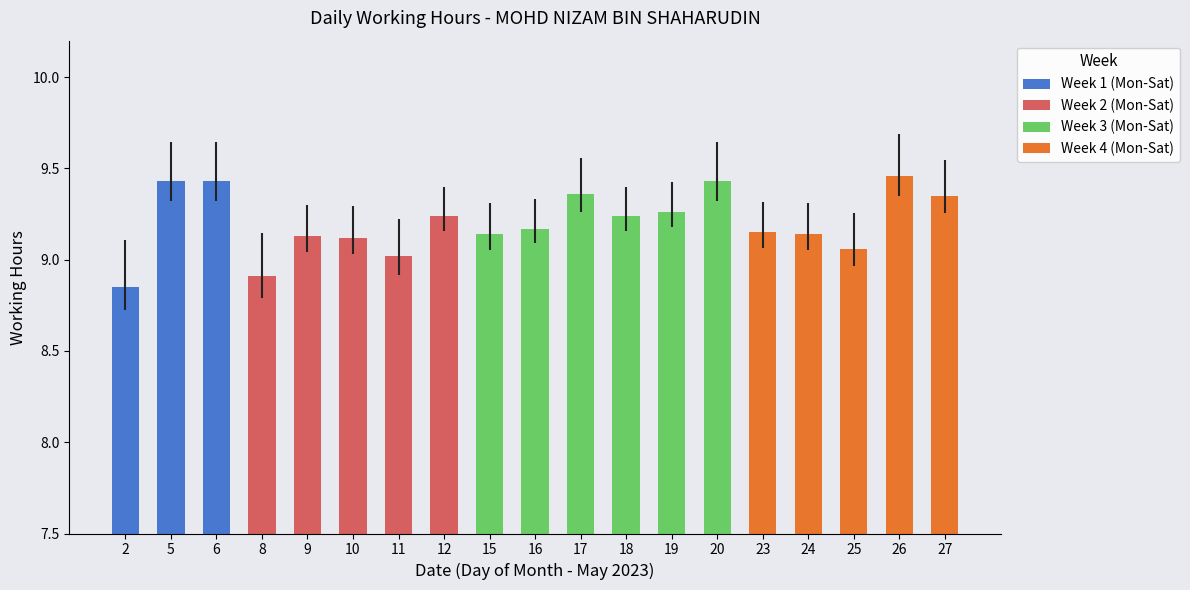

How many positive values are there?

19